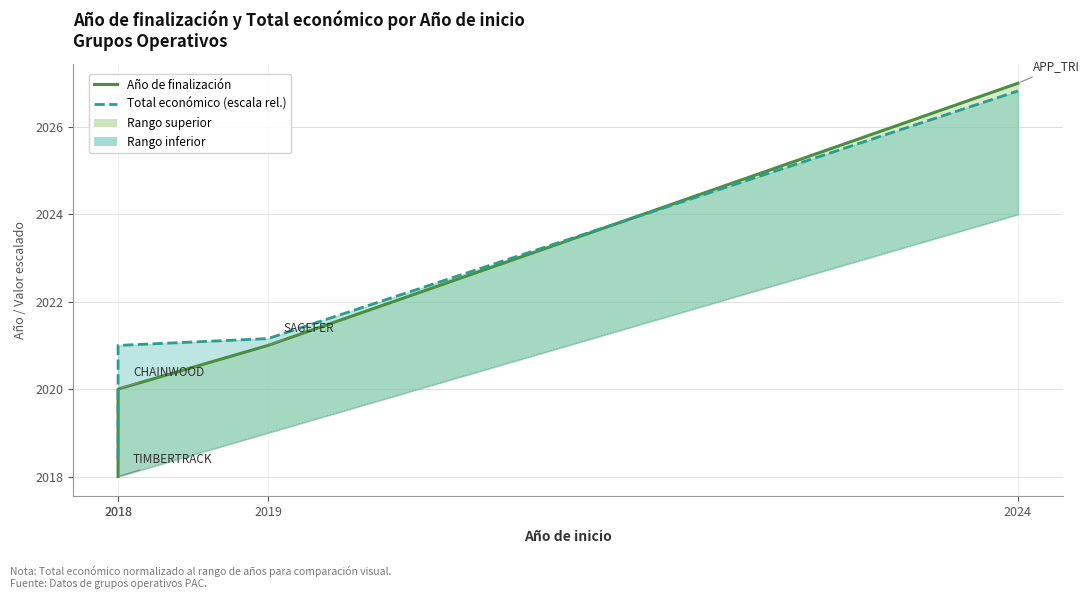

At which label is Año de finalización closest to 2022?

2019